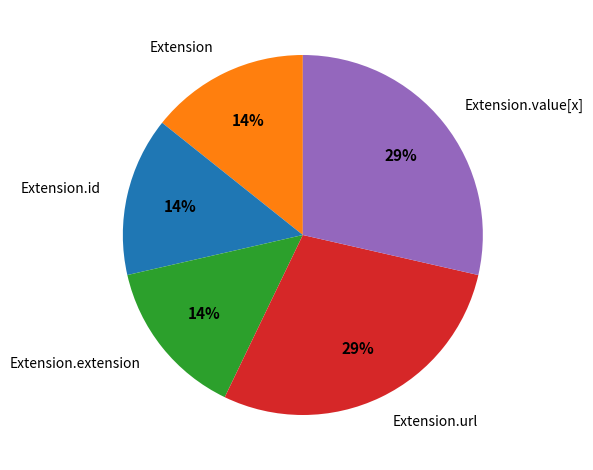

Count the number of slices in the pie.

5